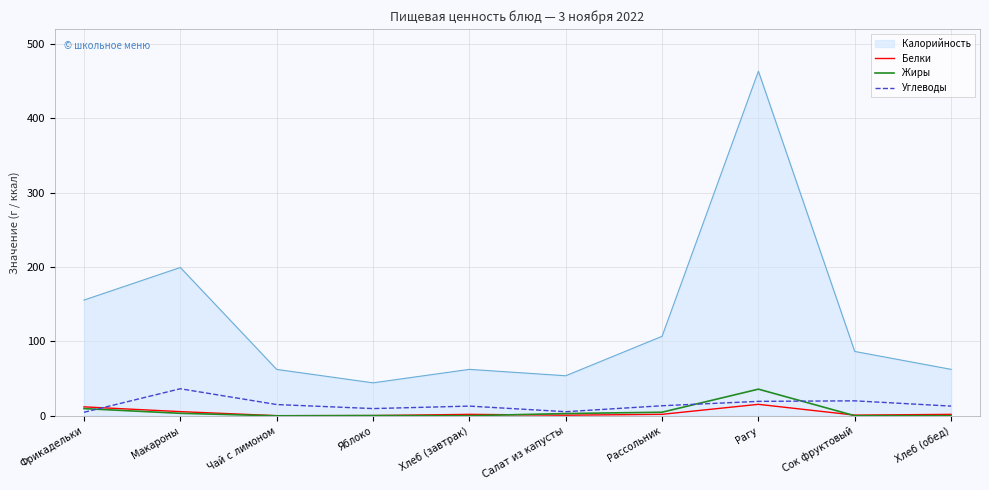

Which series has the largest total across all categories?

Калорийность